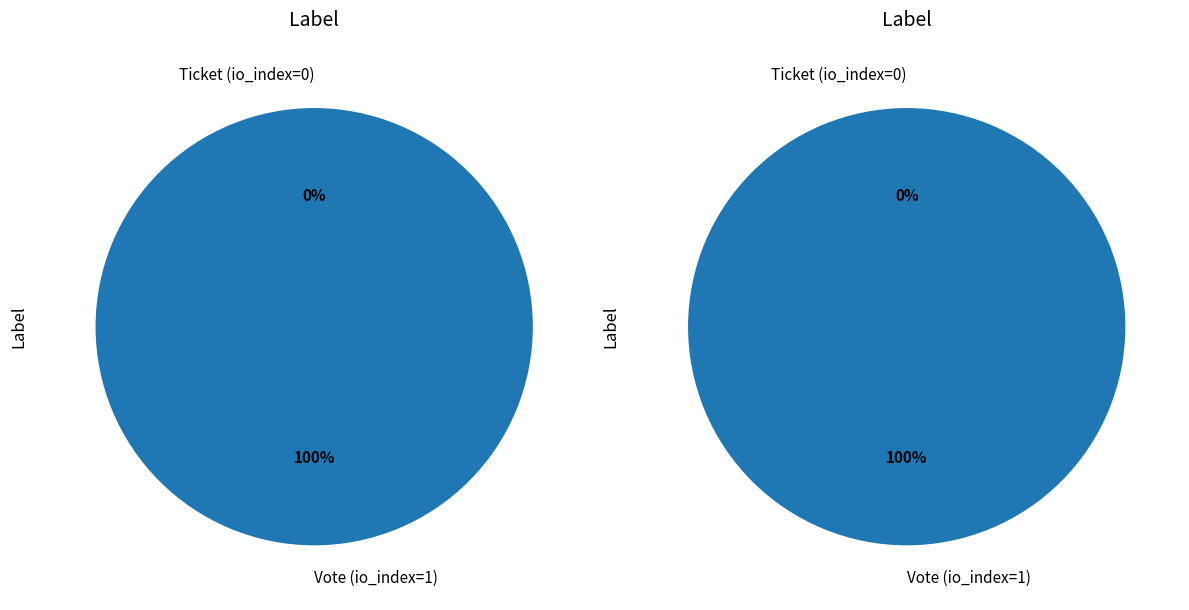

What is the total percentage of Ticket (io_index=0) and Vote (io_index=1)?

100.0%